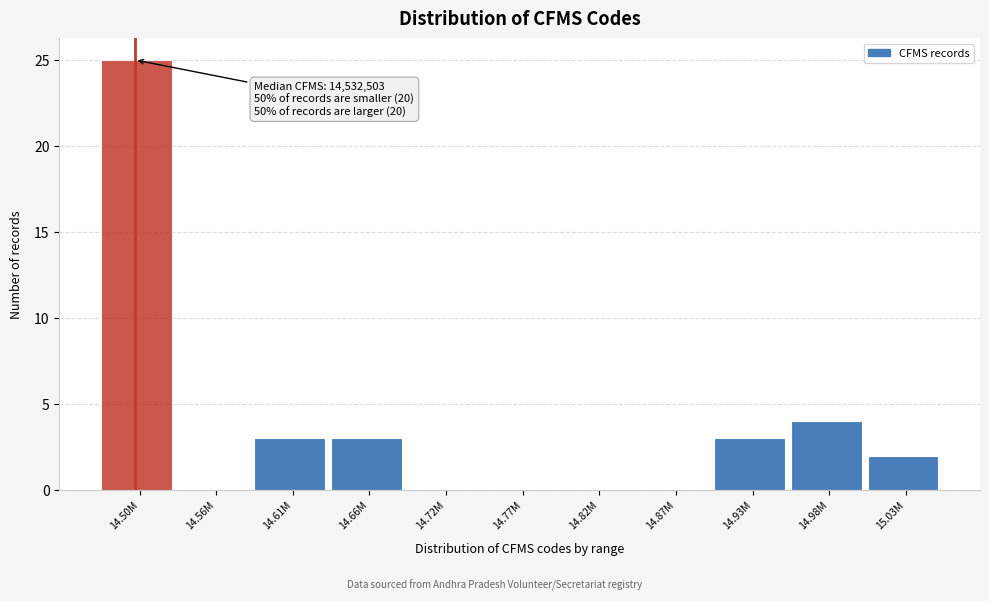

Reading right to left, transcribe all the data shown in this chart.

15.03M=2	14.98M=4	14.93M=3	14.87M=0	14.82M=0	14.77M=0	14.72M=0	14.66M=3	14.61M=3	14.56M=0	14.50M=25